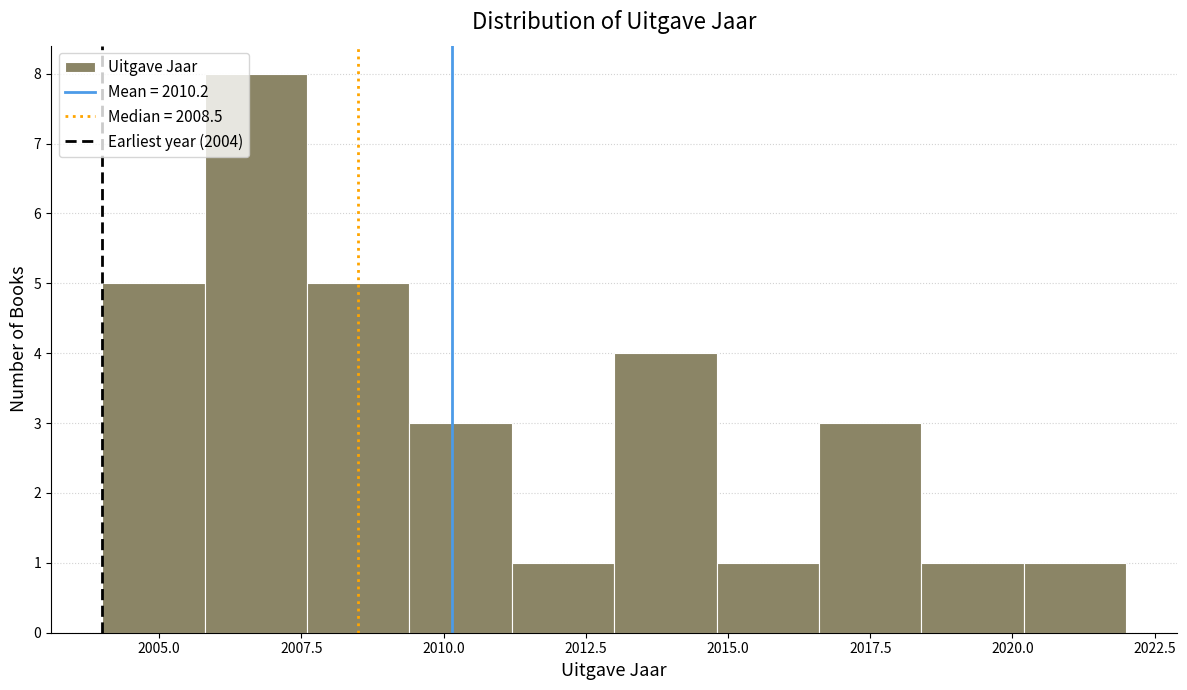

Read against the x-axis, roughly where is the centre of the tallest bar?

2006.5